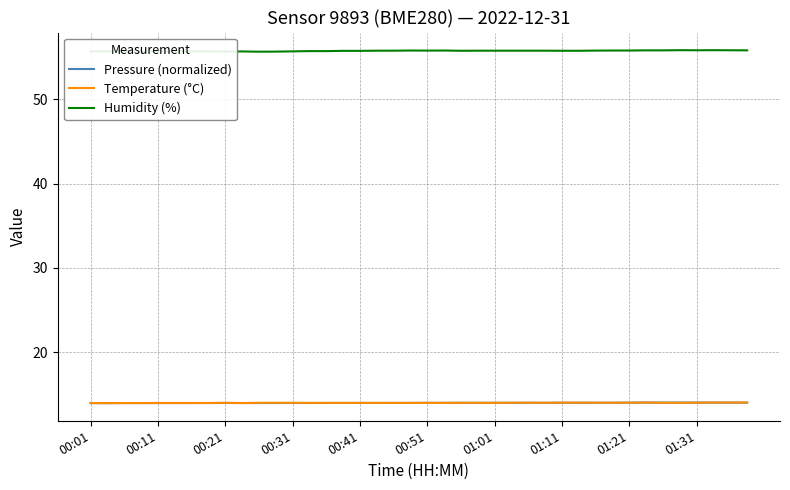

Does the chart have visible grid lines?

Yes